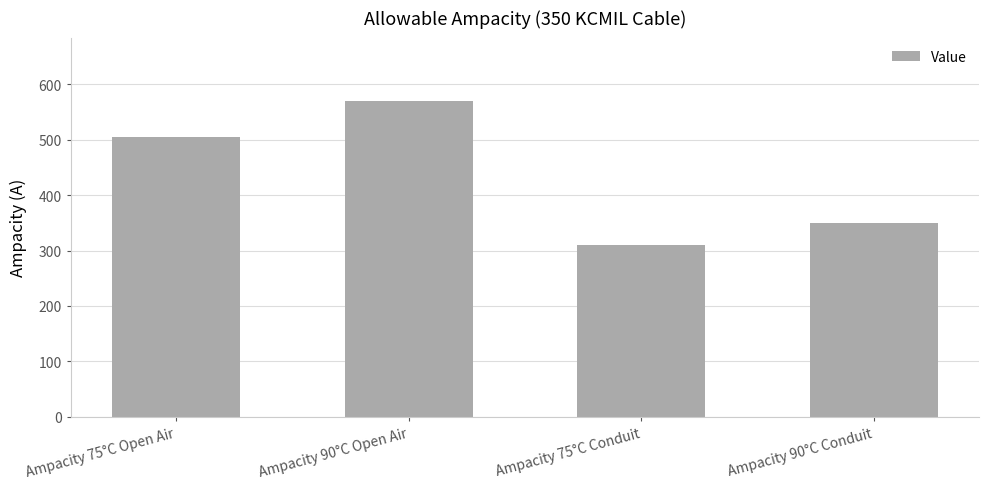

What is the label of the 1st bar from the right?

Ampacity 90°C Conduit